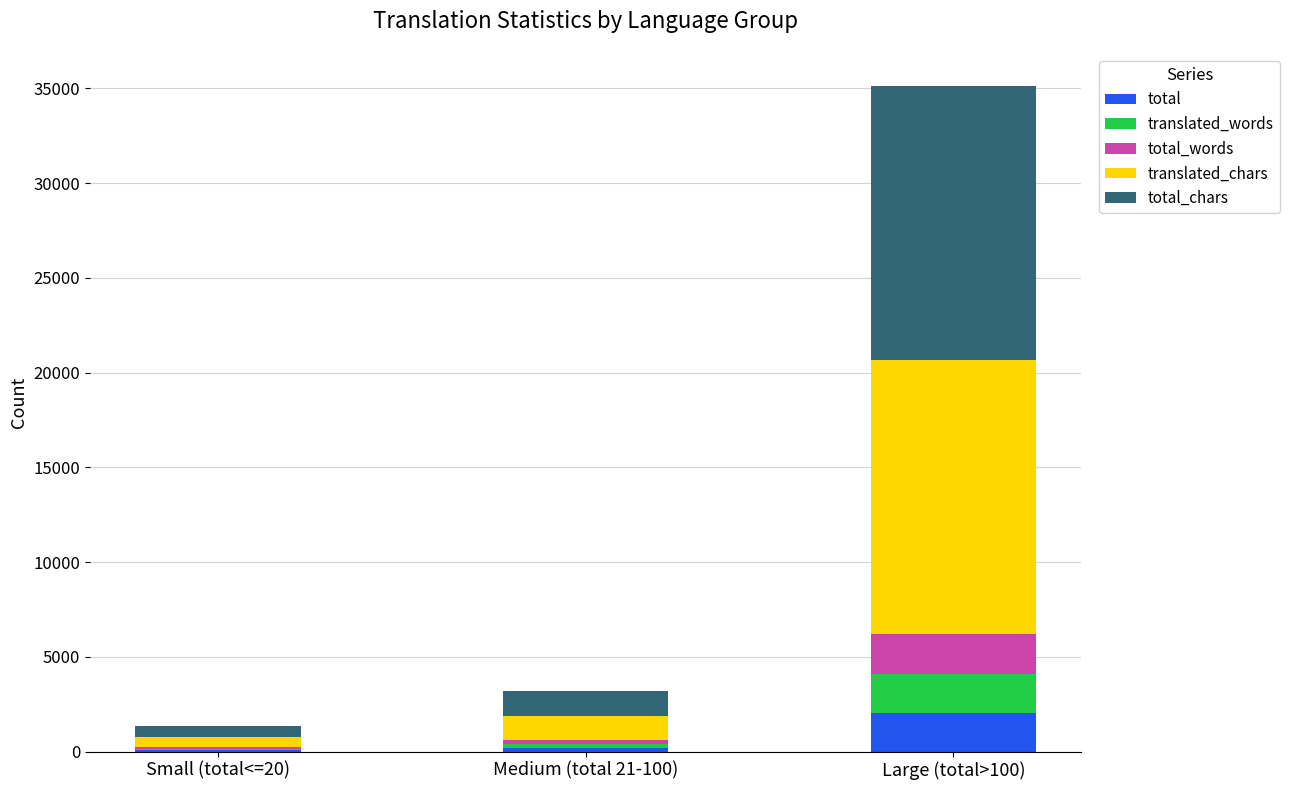

What is the sum of all total values?

2254